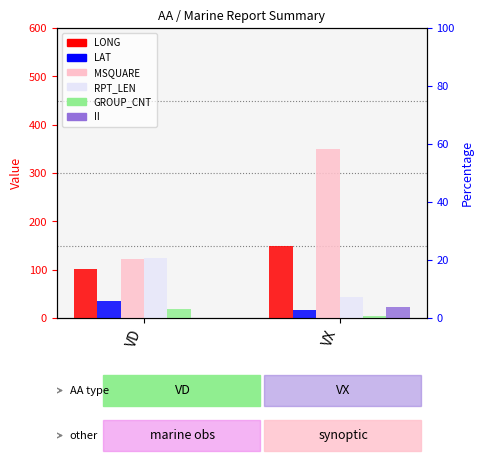

At which category is the sum across all series the highest?

VX